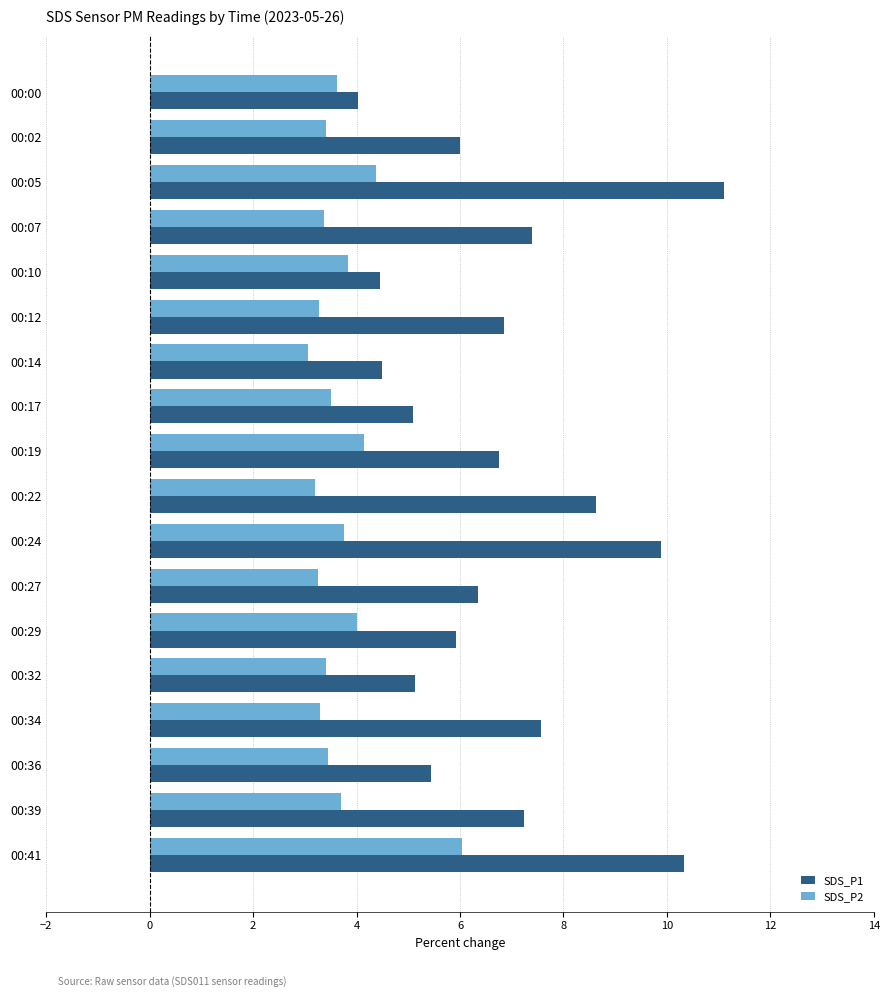

The value of SDS_P1 at 00:41 is 2.5. True or false?

False